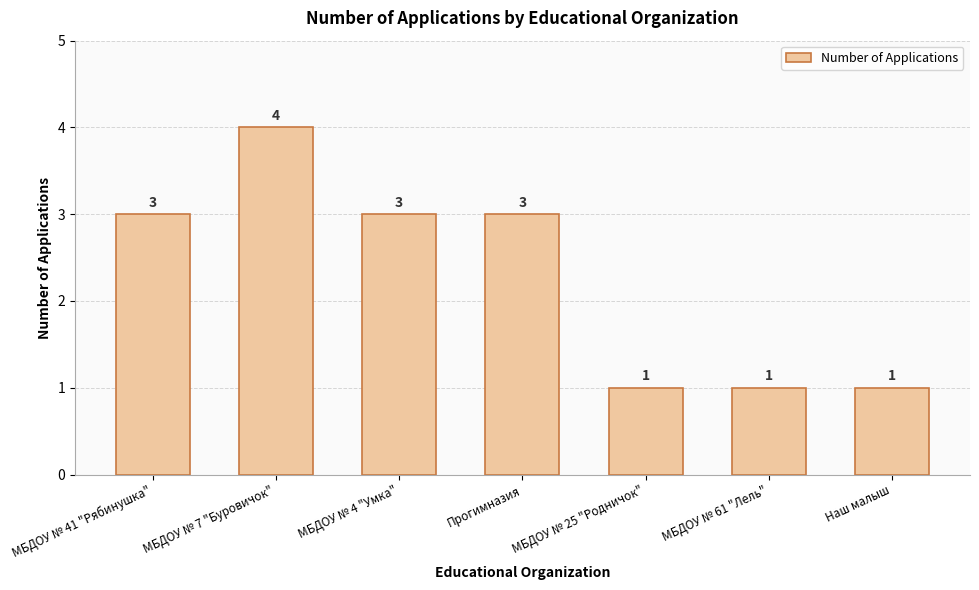

At which category does the chart reach its peak across all series?

МБДОУ № 7 "Буровичок"